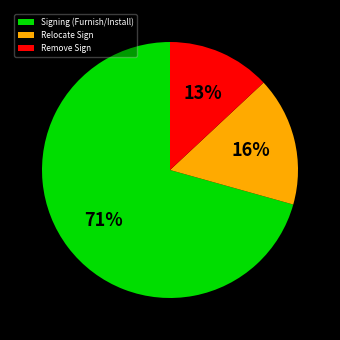

Count the number of slices in the pie.

3